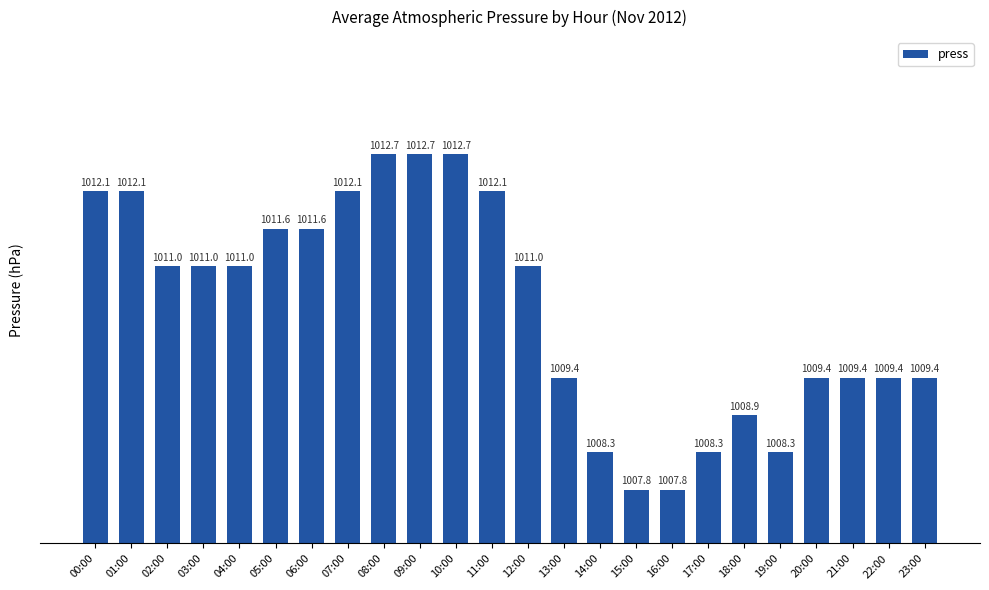

Which category has the highest value across all series?

08:00